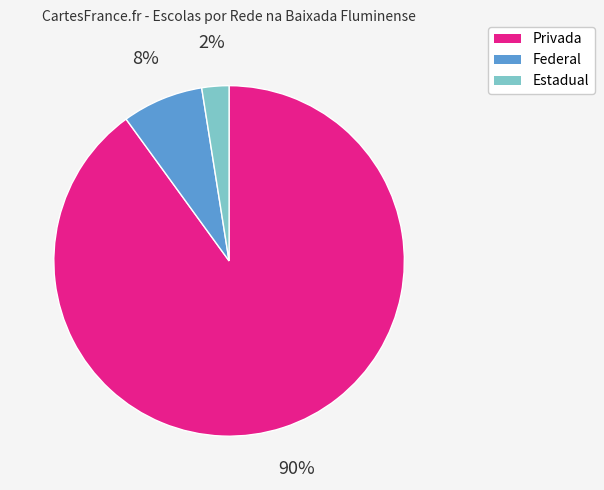

True or false: Federal accounts for 8% of the total.

True